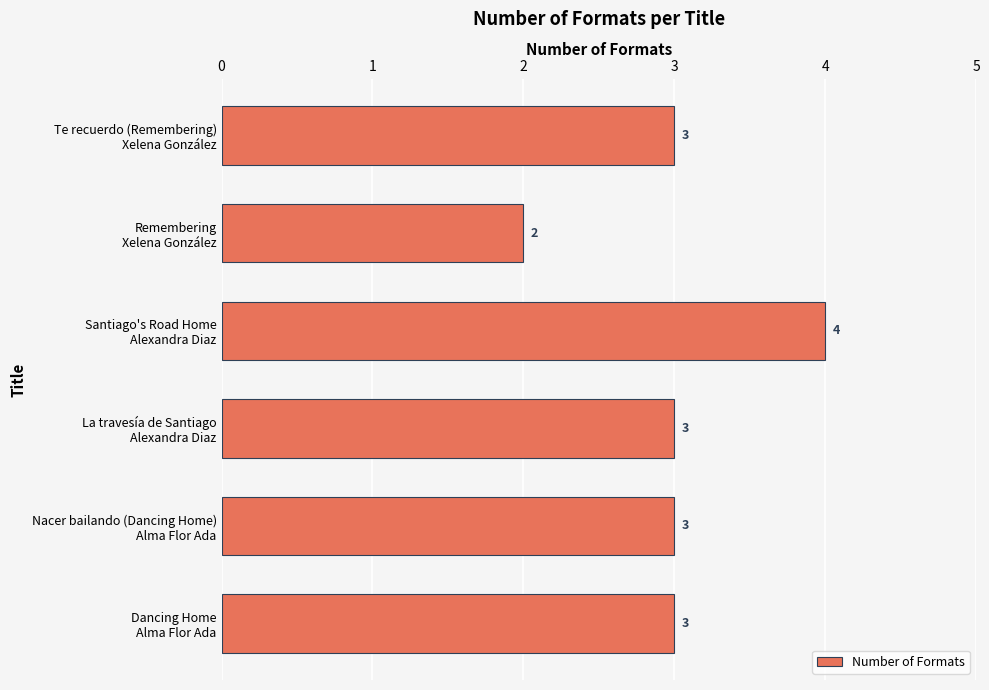

What is the value of the 4th bar from the top?

3